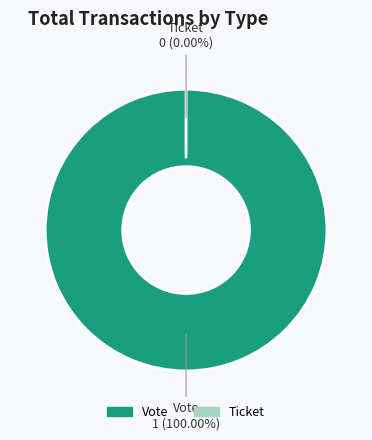

Is there any slice that represents more than half of the pie?

Yes